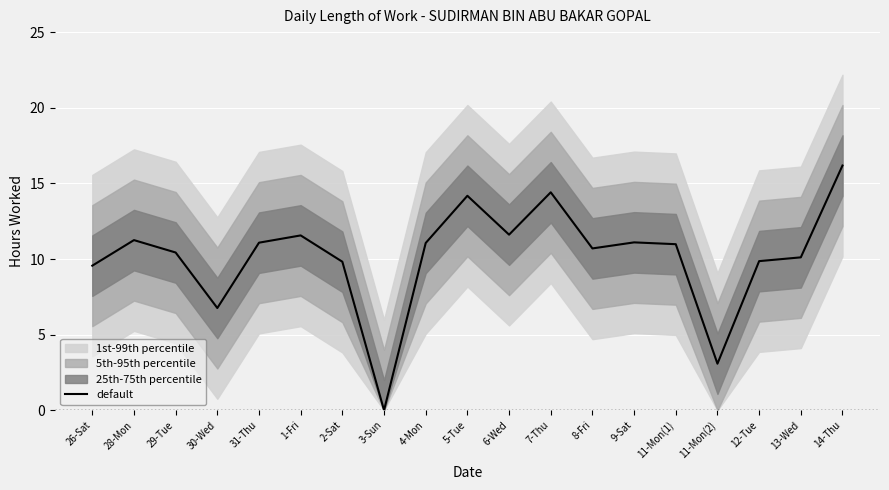

Which category has the lowest value across all series?

3-Sun